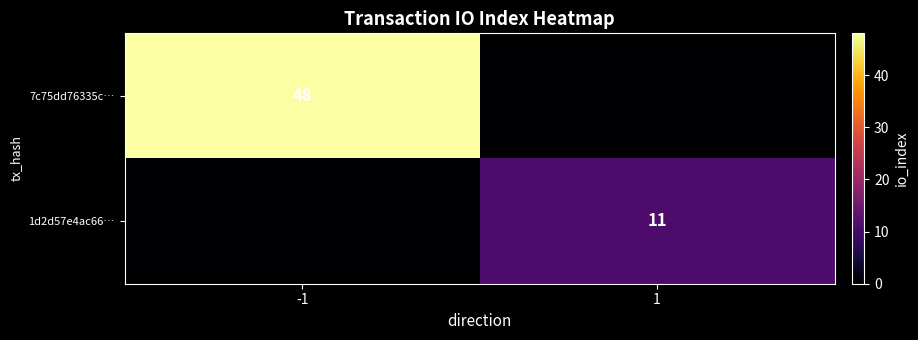

The value of 7c75dd76335c… at -1 is 18. True or false?

False